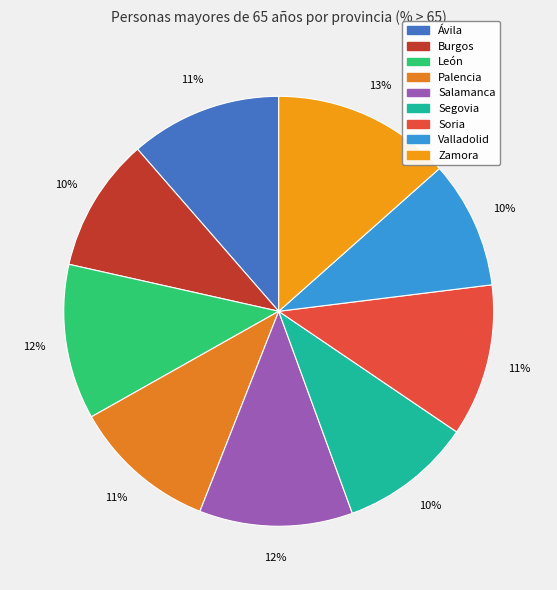

How many segments does this pie chart have?

9